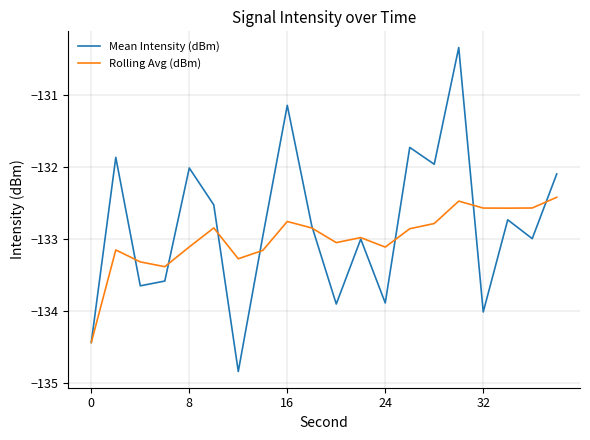

List the series in order of their peak value, highest first.

Mean Intensity (dBm), Rolling Avg (dBm)